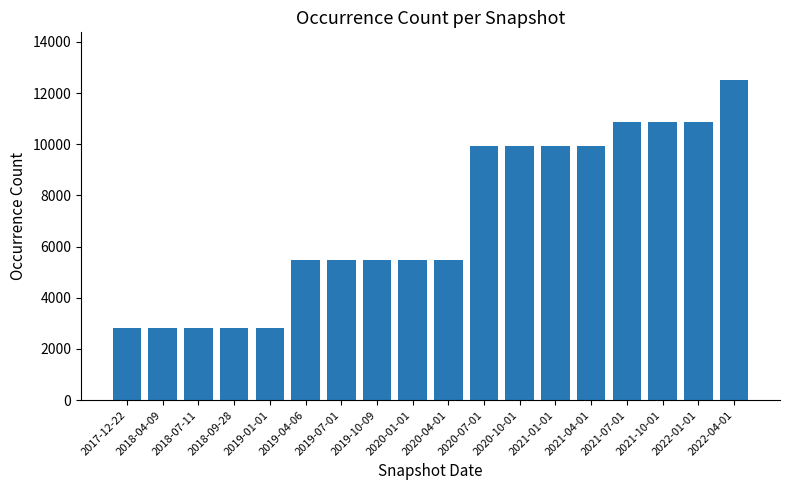

What is the minimum value shown in the chart?

2806